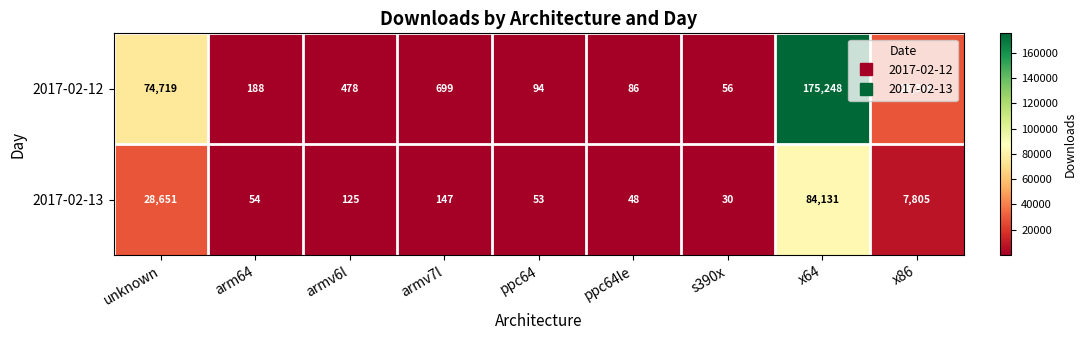

At which label is 2017-02-13 closest to 42080?

unknown